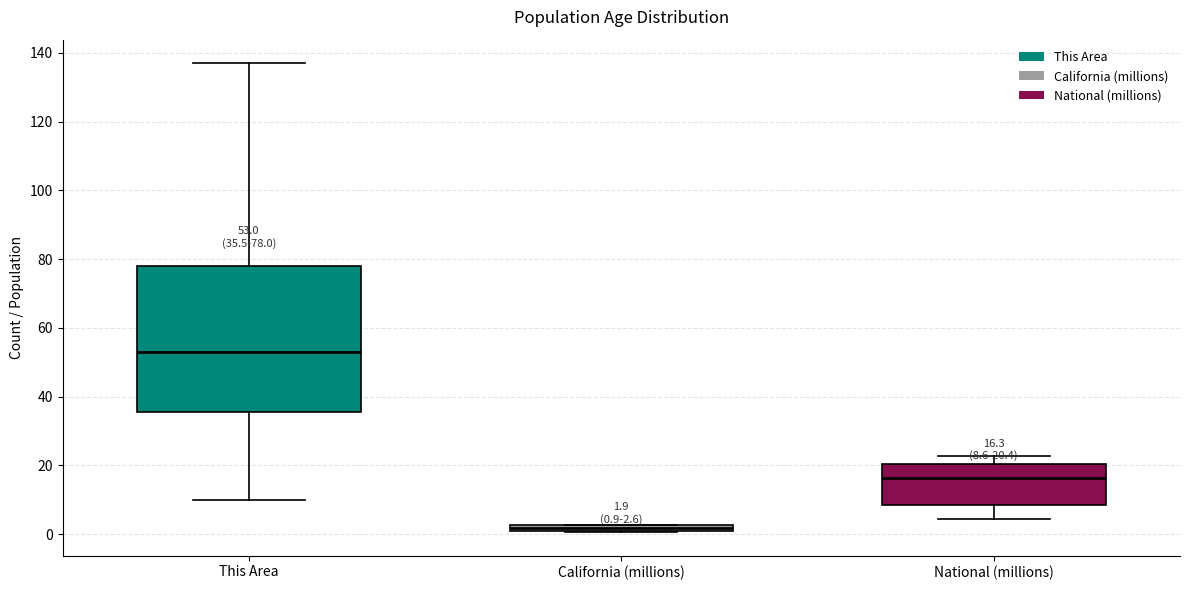

Comparing the boxes themselves (not the whiskers), which one is the tallest?

This Area